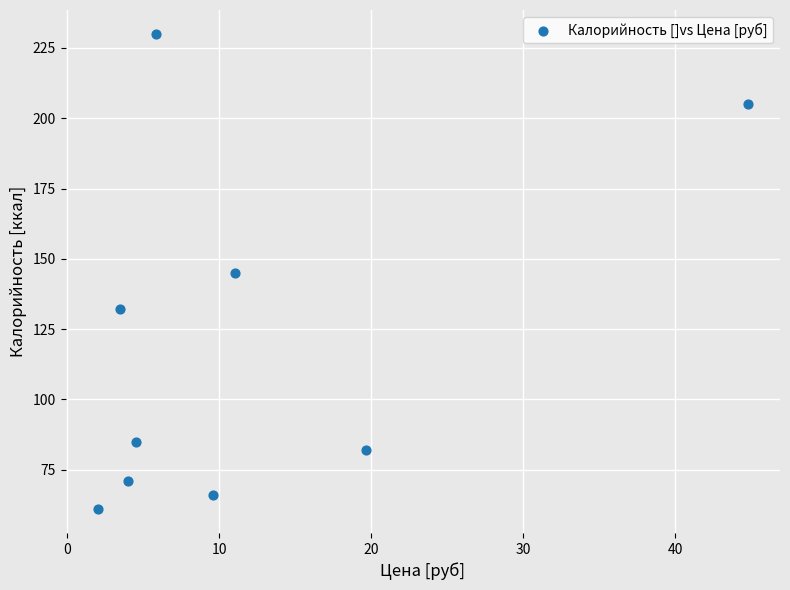

What is the average Y value?

120